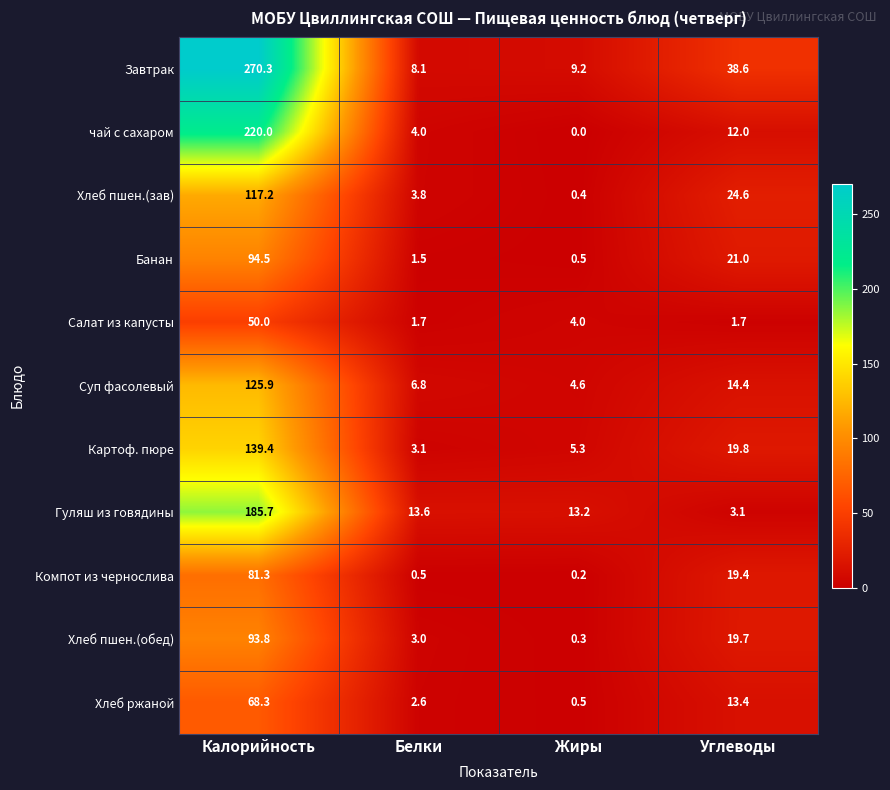

Where is чай с сахаром nearest to the value 110?

Углеводы